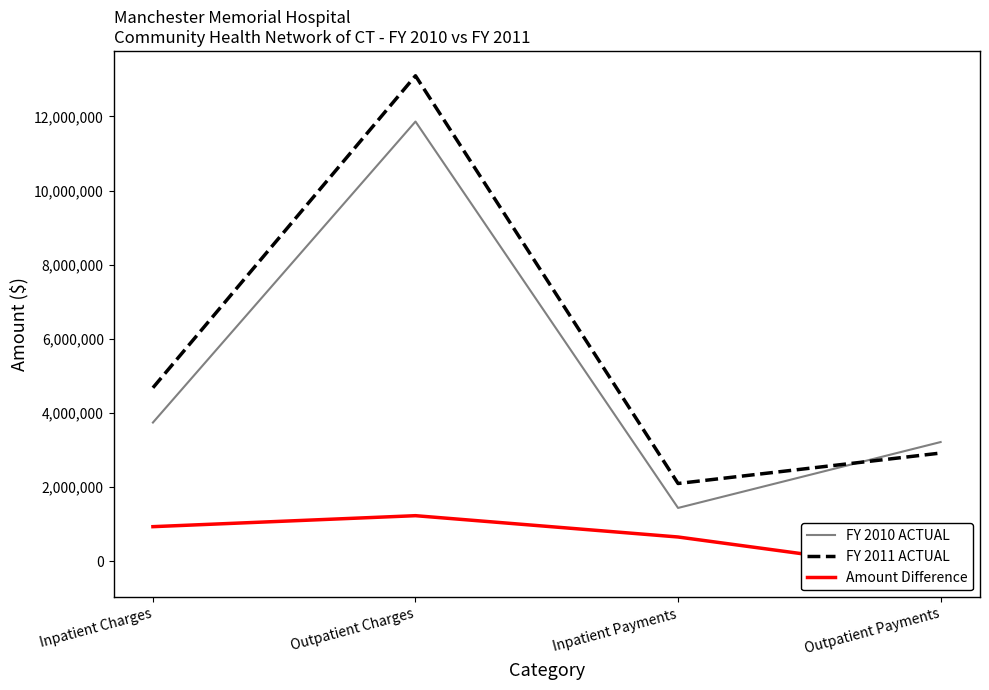

Count the number of data series in this chart.

3